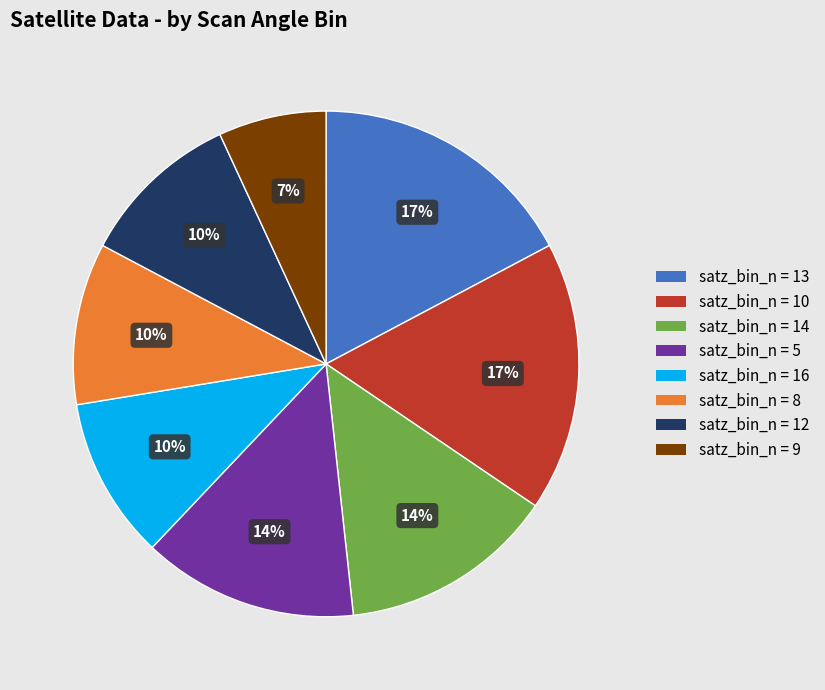

Count the number of slices in the pie.

8